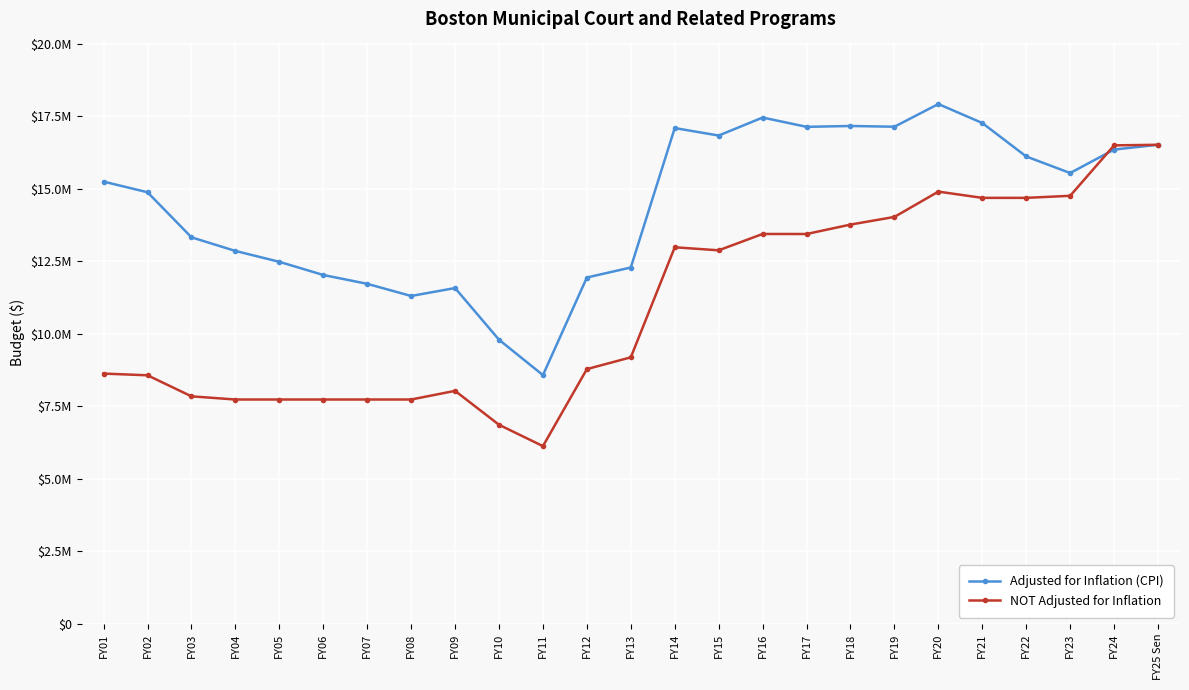

At which category does Adjusted for Inflation (CPI) reach its first local peak?

FY09